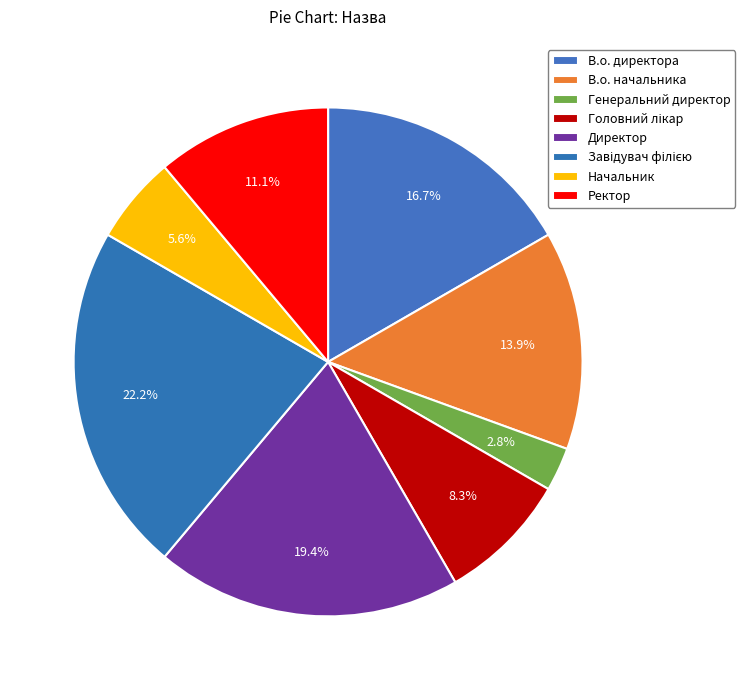

Combined, do Ректор and Головний лікар account for over 50%?

No